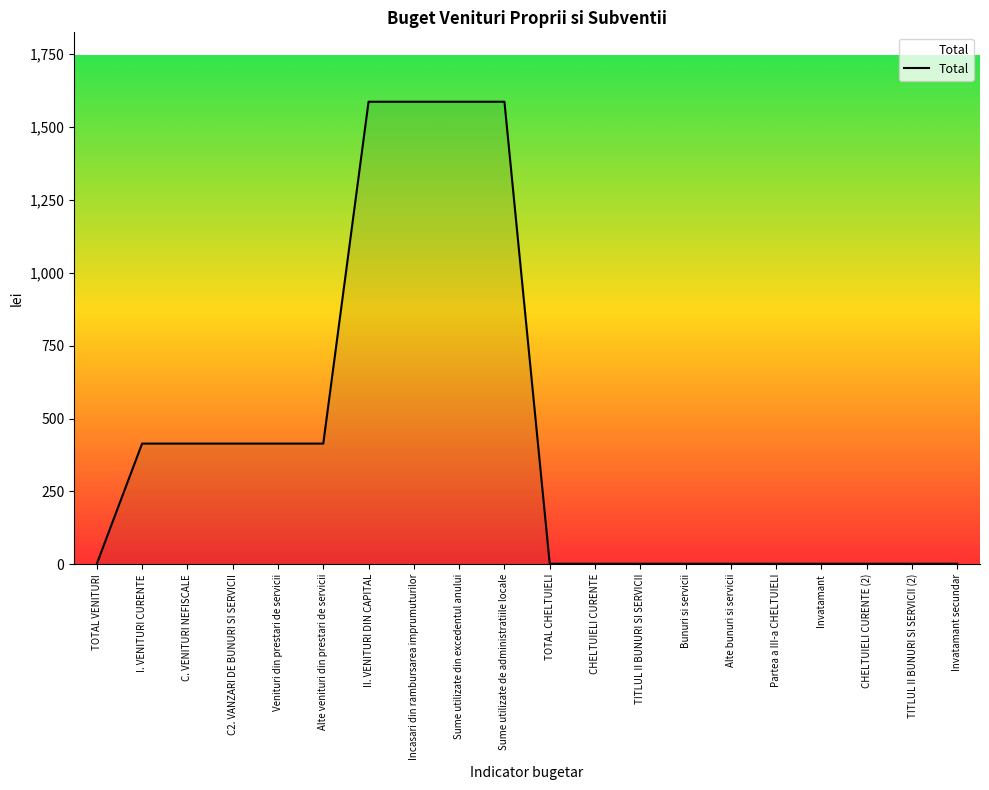

Is it true that the value at Sume utilizate de administratiile locale is 1586?

True